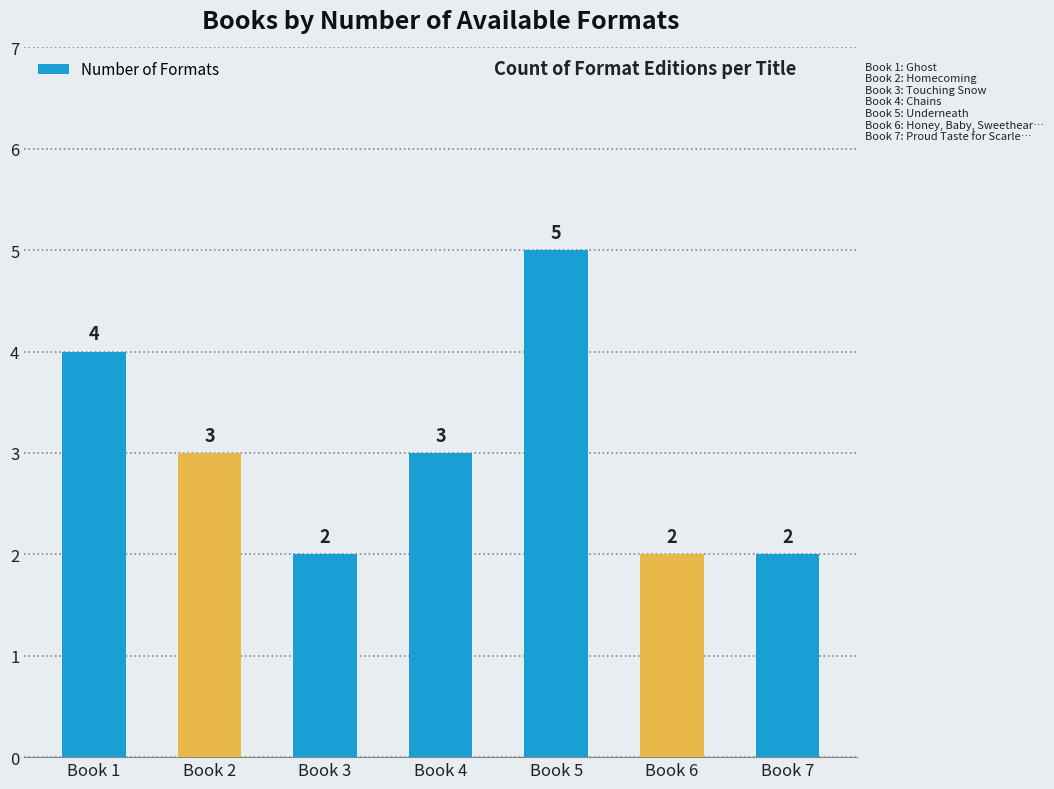

What is the average value?

3